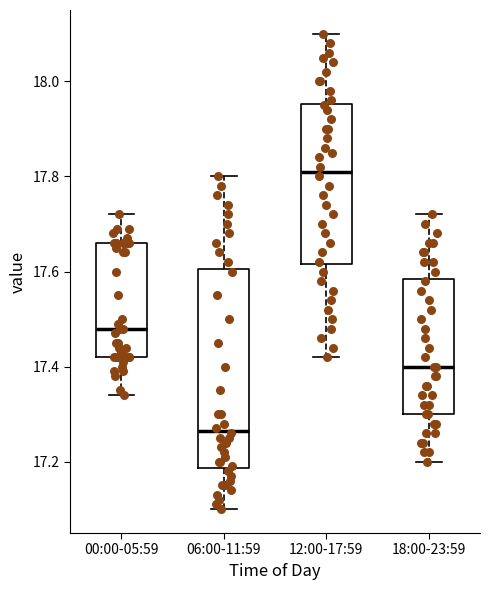

Comparing the boxes themselves (not the whiskers), which one is the tallest?

06:00-11:59